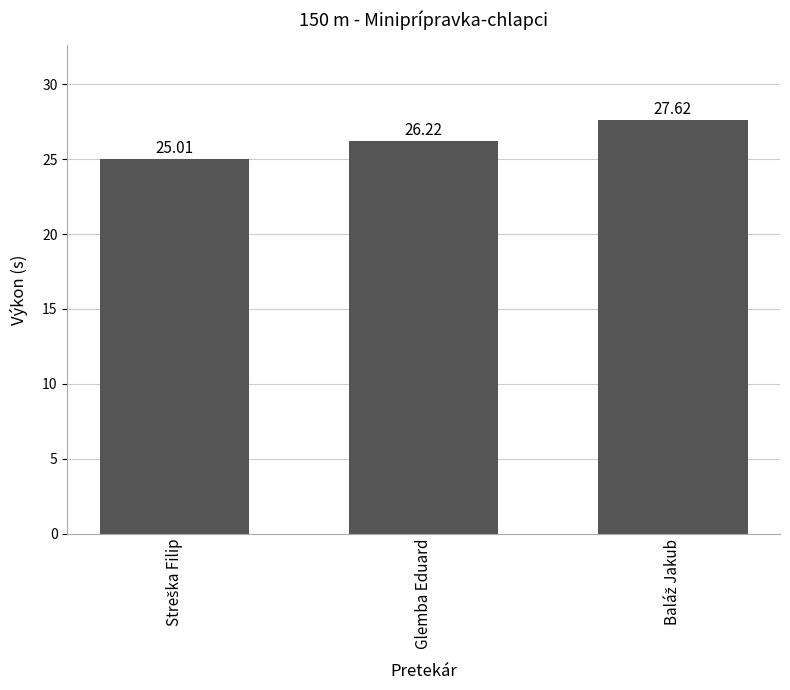

What is the difference between the maximum and minimum values?

2.6